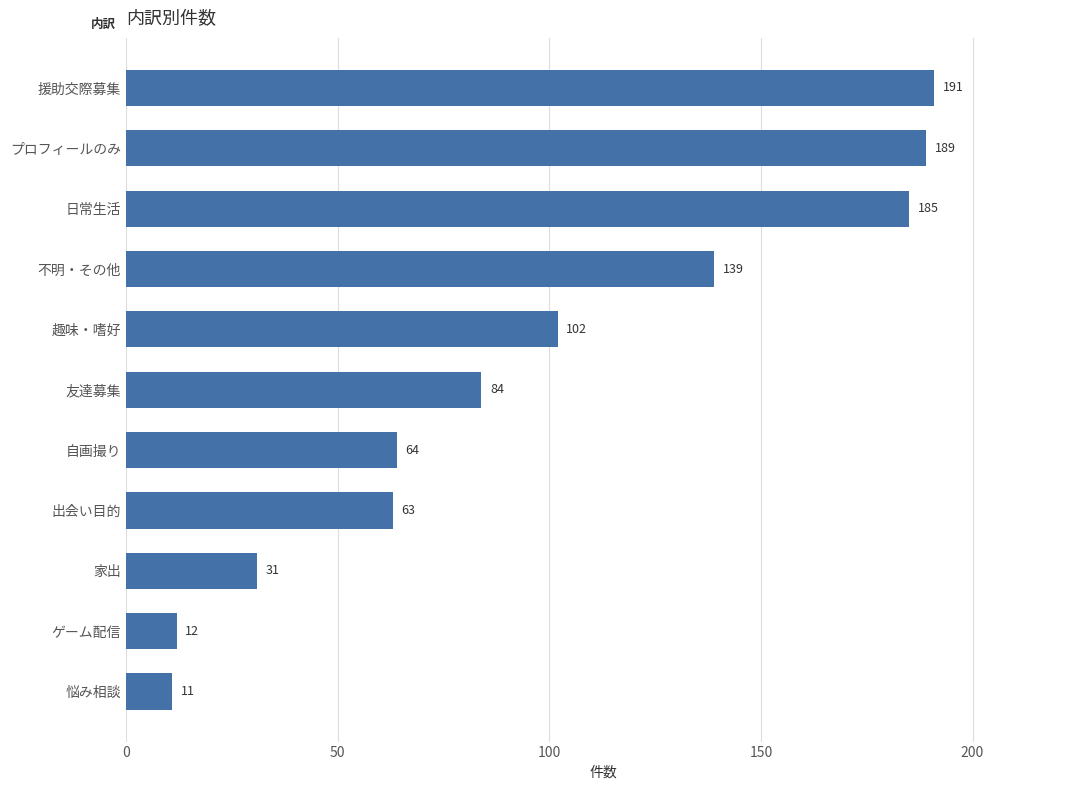

Reading top to bottom, what are all the values shown in this chart?

援助交際募集=191	プロフィールのみ=189	日常生活=185	不明・その他=139	趣味・嗜好=102	友達募集=84	自画撮り=64	出会い目的=63	家出=31	ゲーム配信=12	悩み相談=11